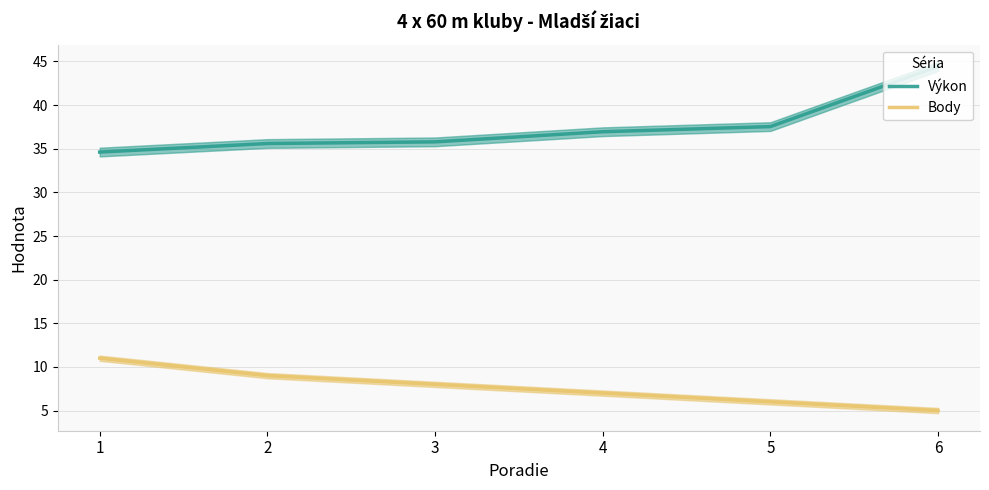

True or false: Výkon and Body cross at least once.

False